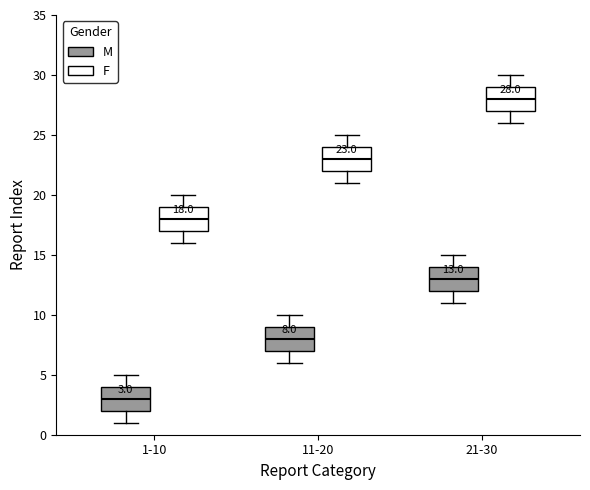

Which box has the highest median line?

21-30 (F)